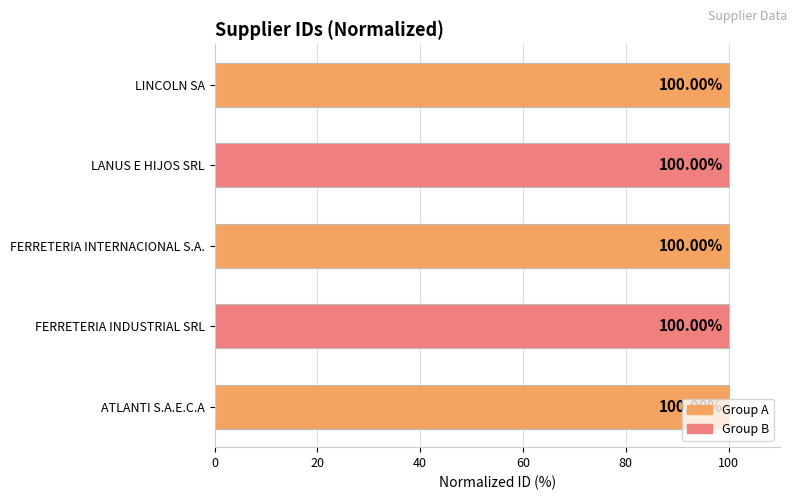

What is the ratio of the value at FERRETERIA INTERNACIONAL S.A. to the value at ATLANTI S.A.E.C.A?

1.0